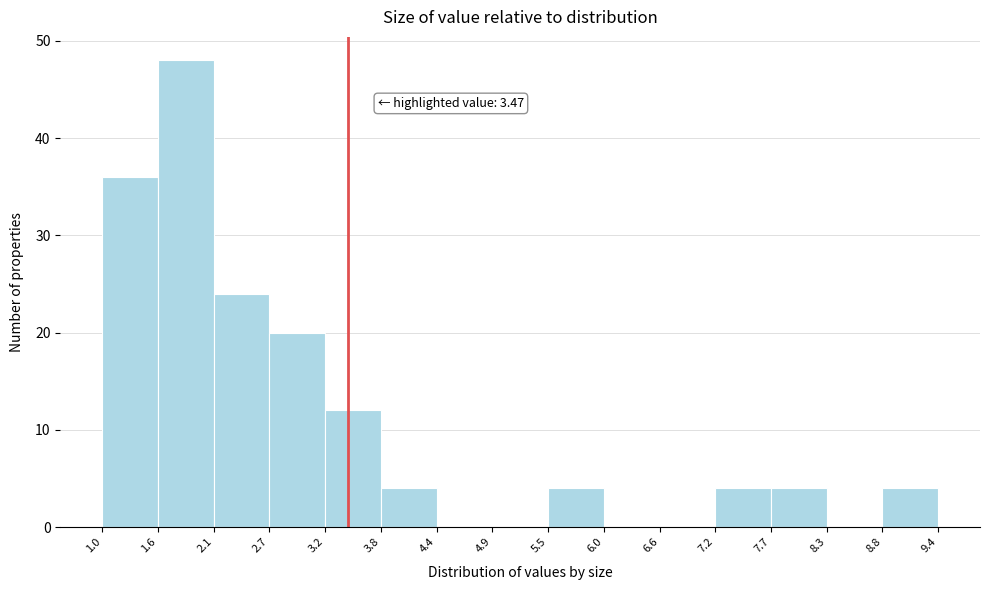

Over which range of the x-axis is the bar tallest?

1.6 to 2.1